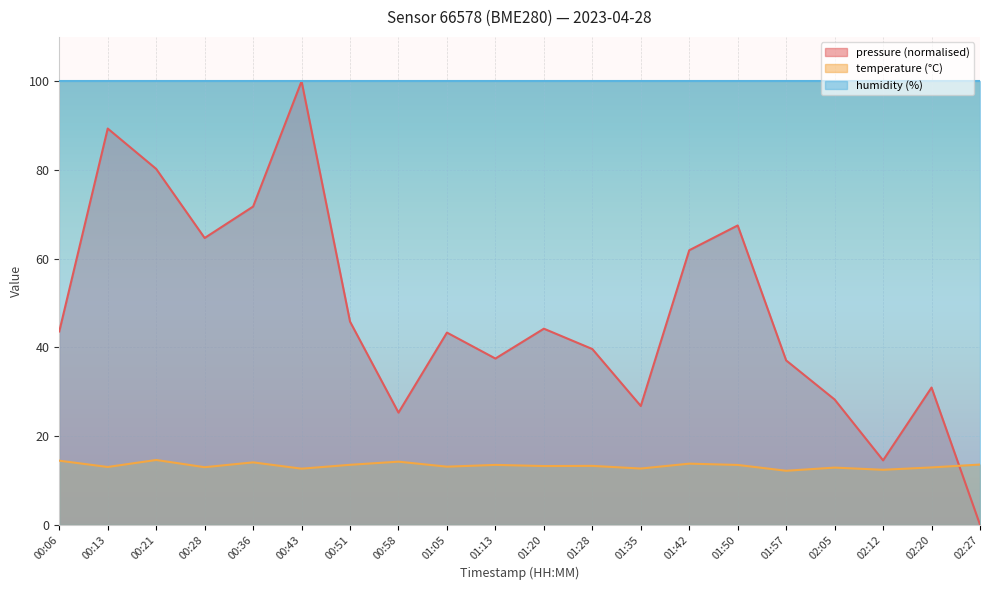

How many data points in pressure are less than 43?

9